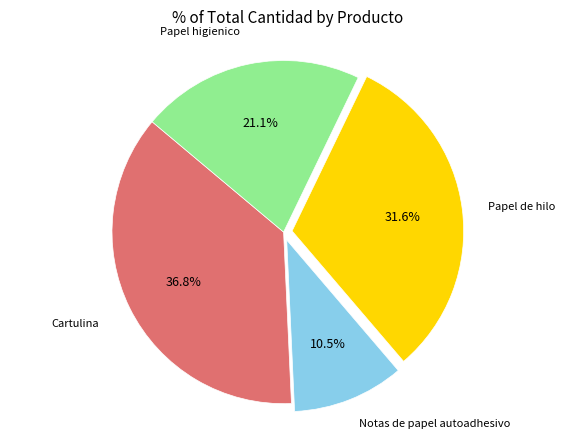

Does any single category account for the majority?

No